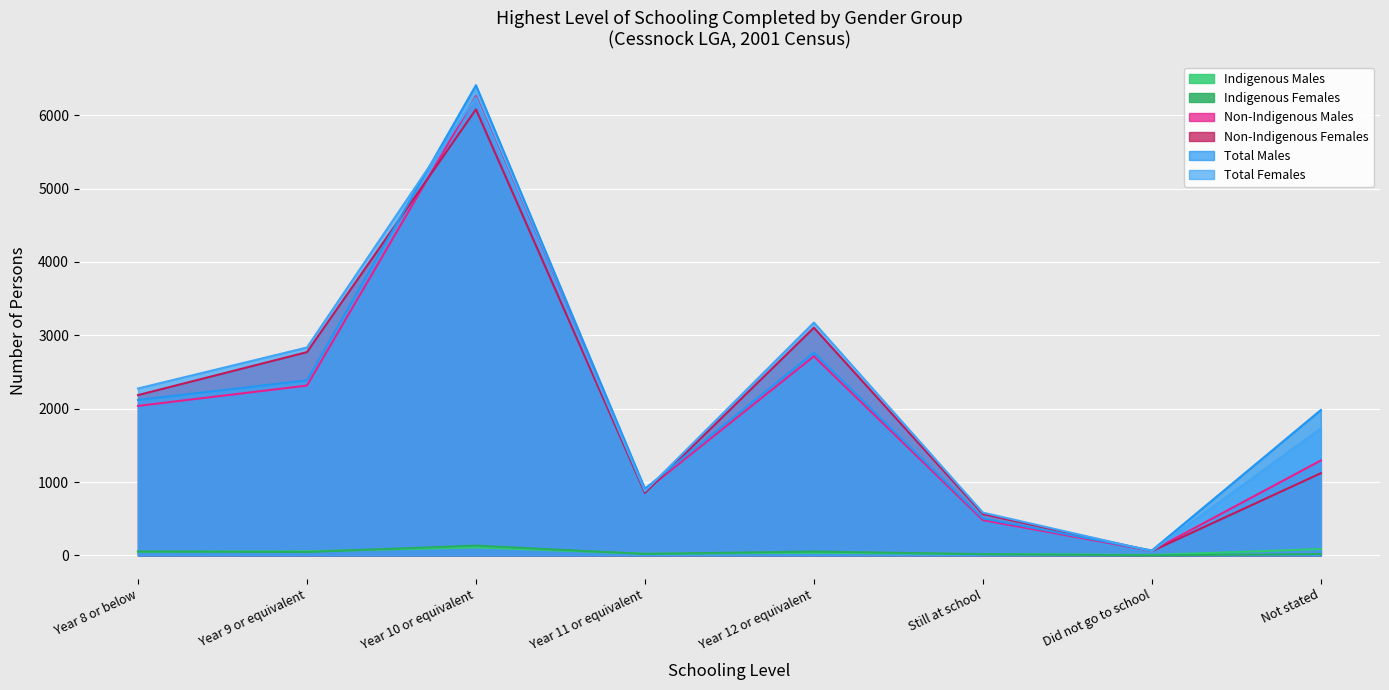

True or false: Total Females and Indigenous Females intersect in this chart.

False